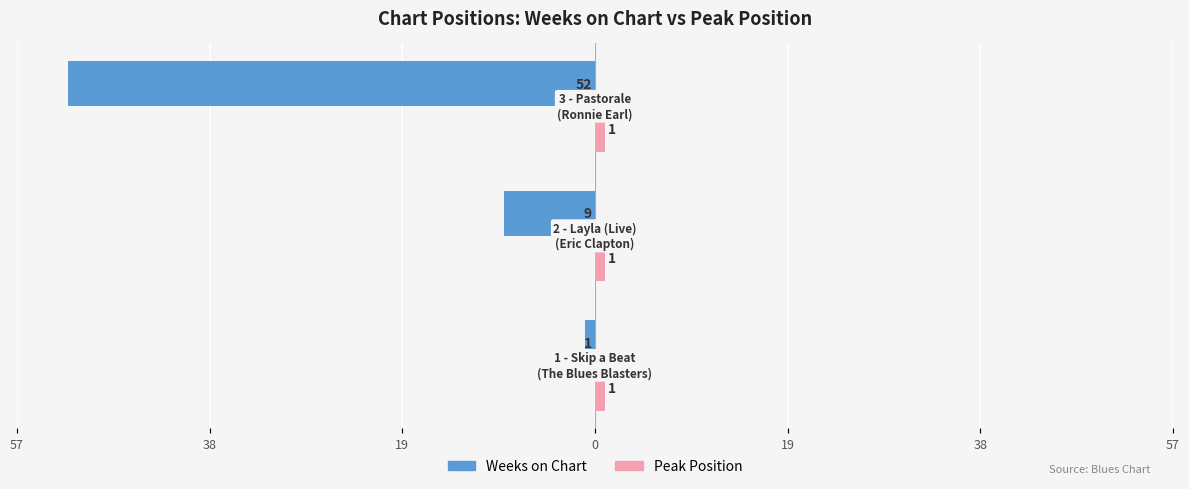

How many values in the Weeks on Chart series exceed -9?

1